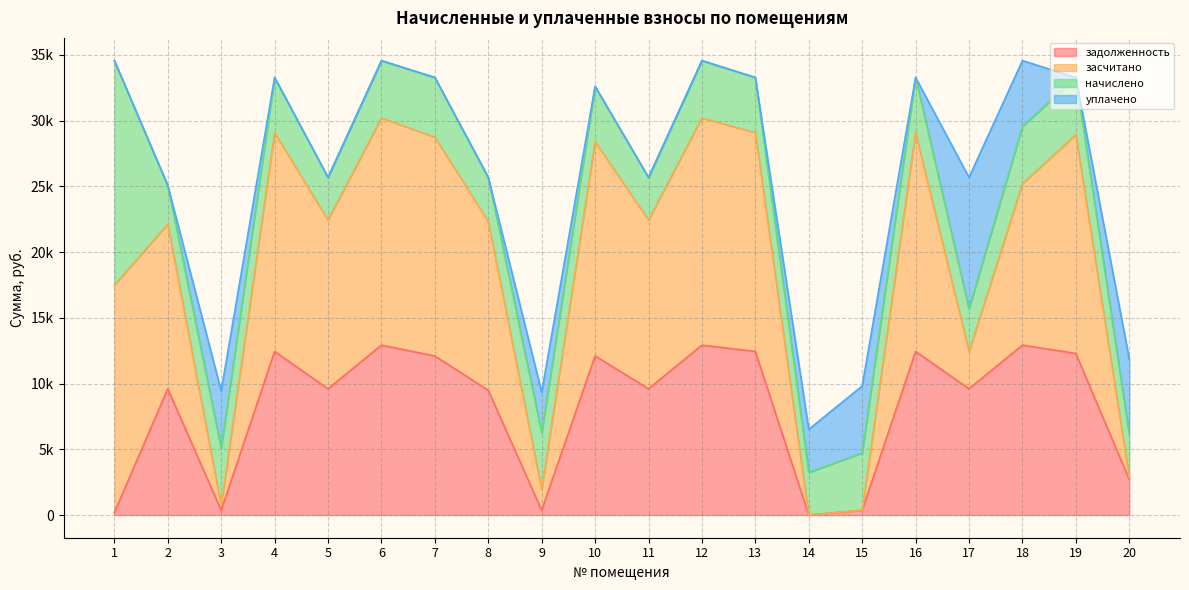

What is the difference between the highest and lowest values at 16?

20839.7